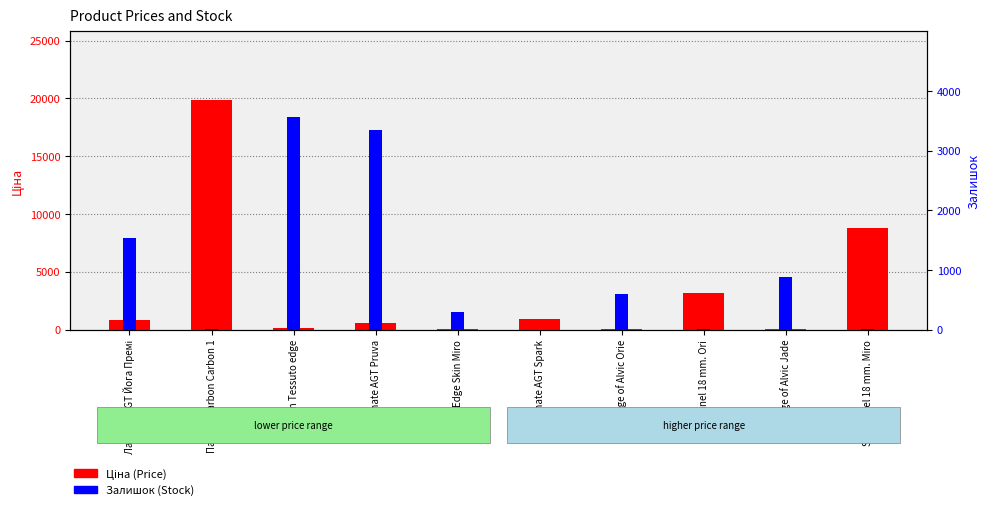

What are all the series names shown in the legend?

Ціна (Price), Залишок (Stock)